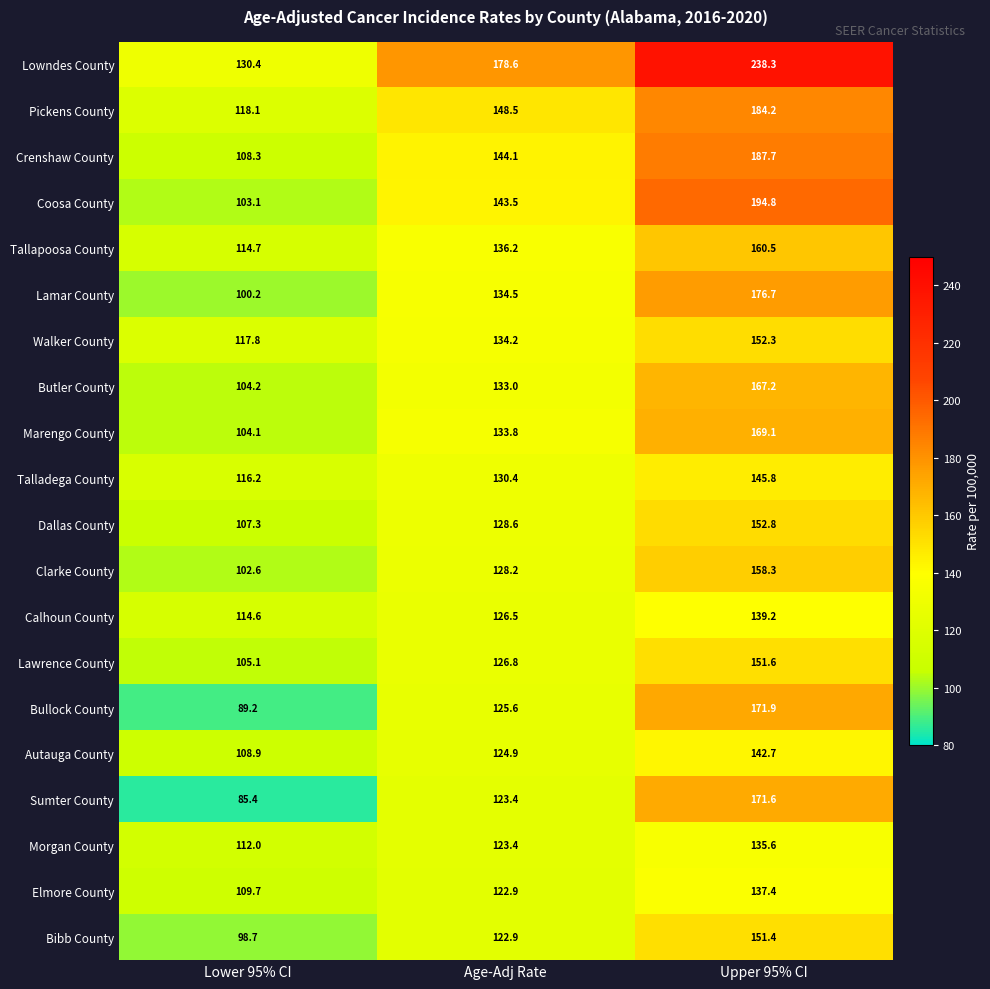

Which category has the lowest value across all series?

Lower 95% CI